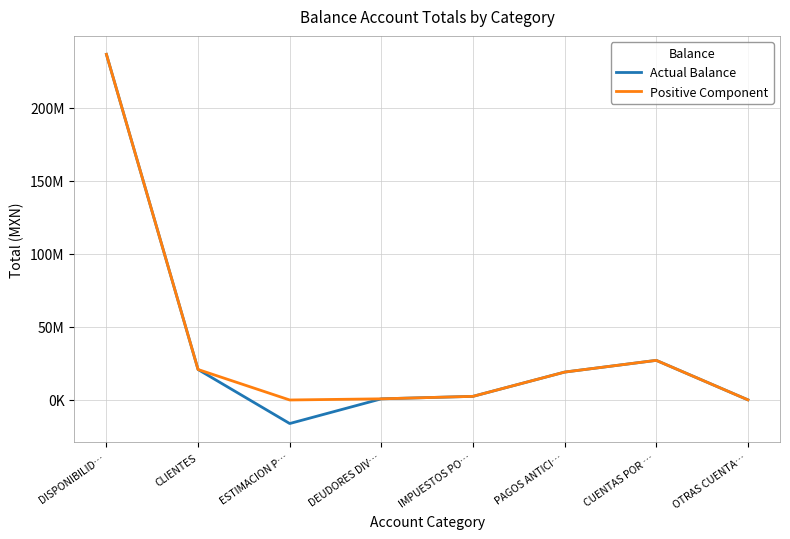

What is the smallest value displayed?

-16126370.5